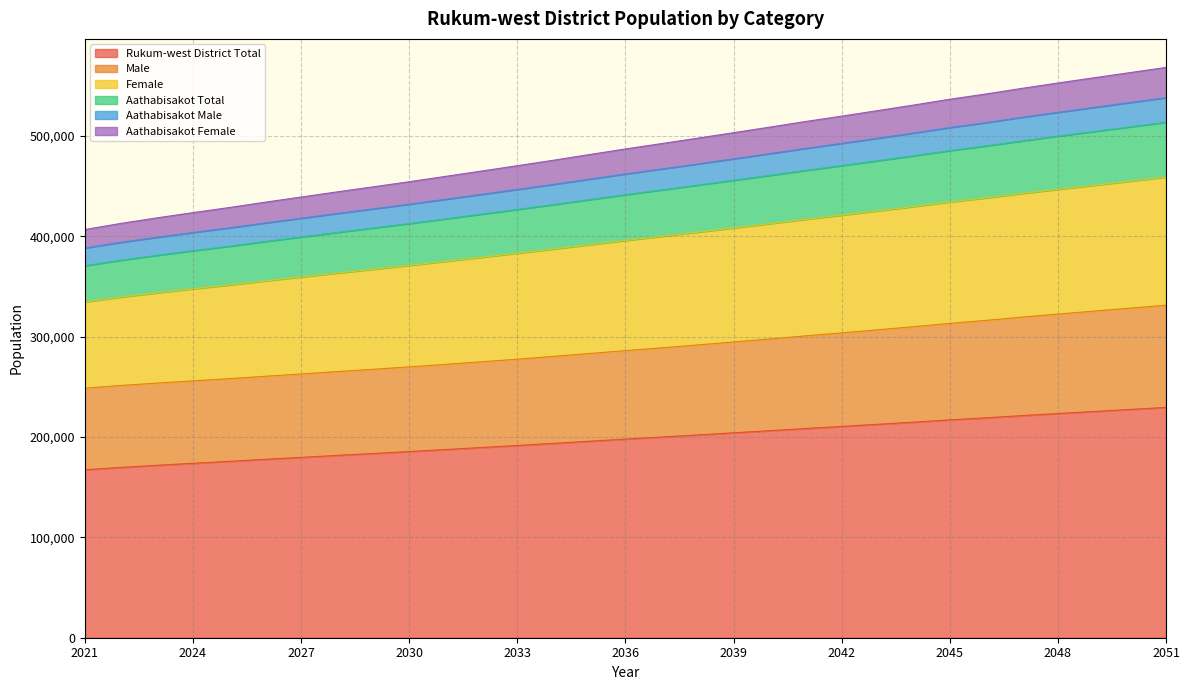

Where is Female nearest to the value 487512?

2036